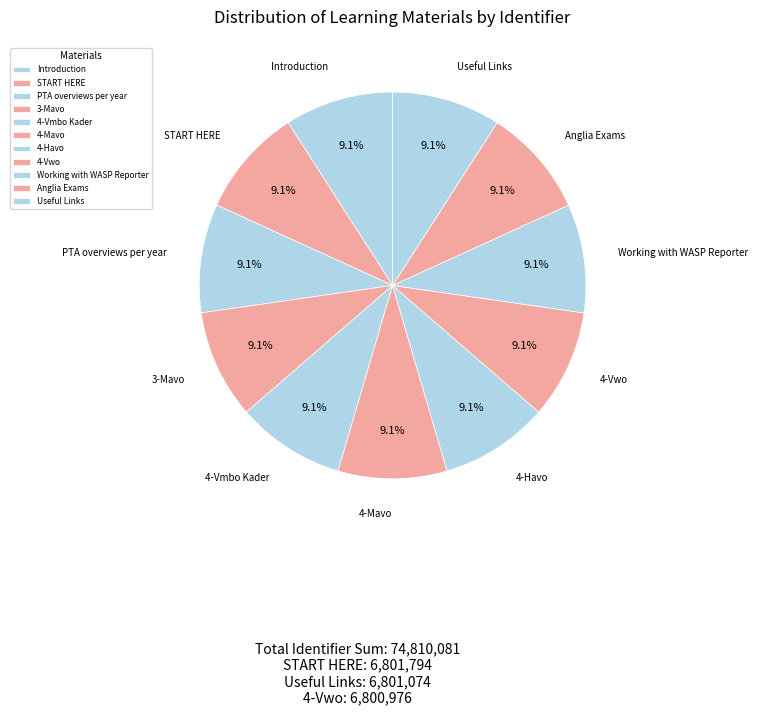

To the nearest percent, what percentage of the pie is 4-Mavo?

9%